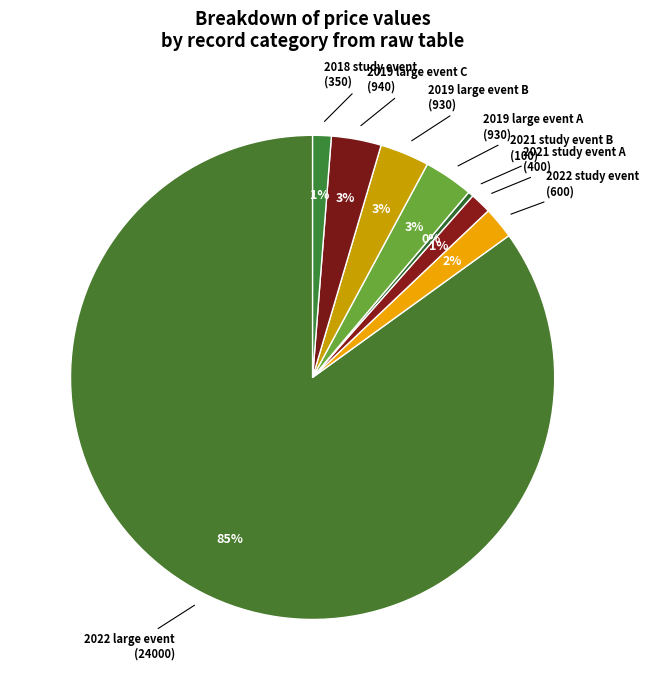

Count the number of slices in the pie.

8